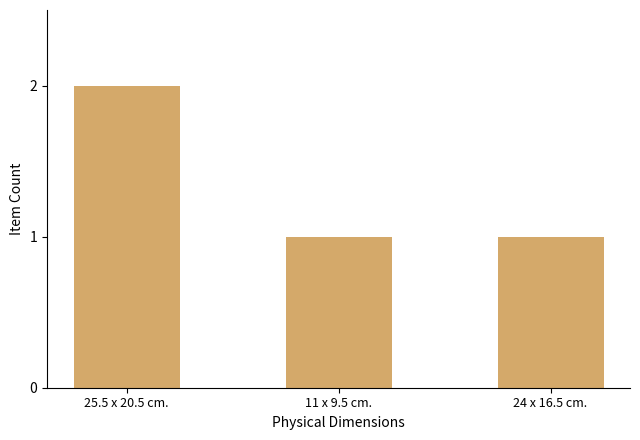

Count the values in the range 1 to 2.

3